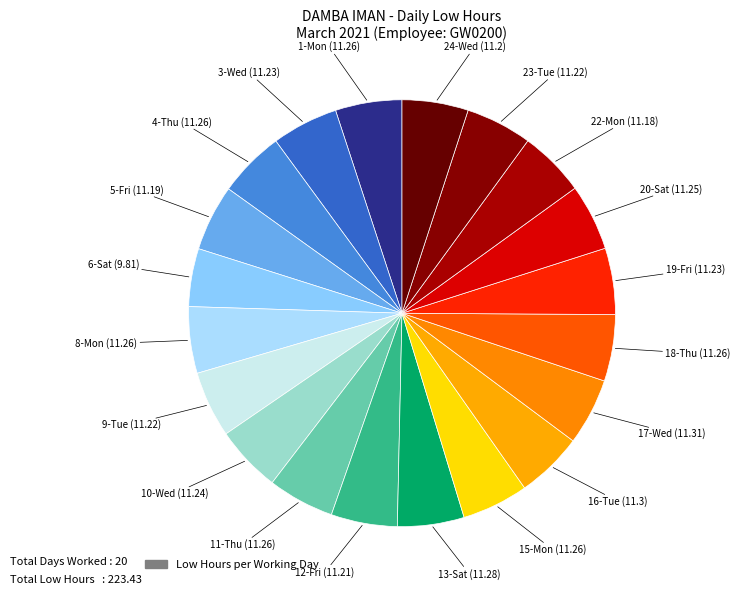

To the nearest percent, what is the average slice percentage?

5%